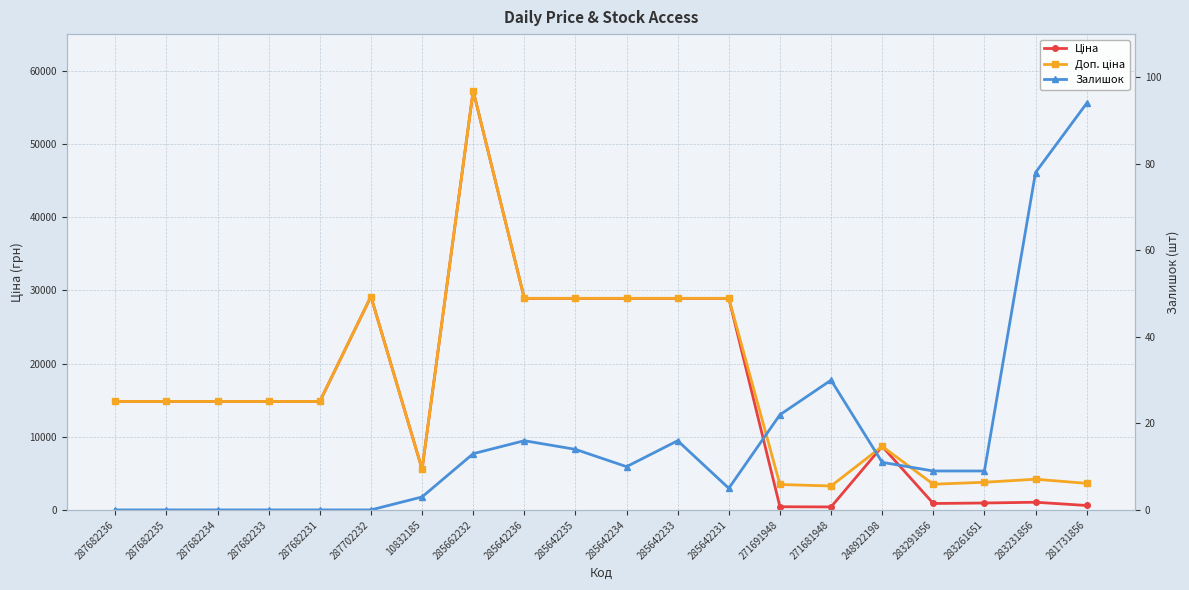

True or false: Залишок and Ціна intersect in this chart.

False